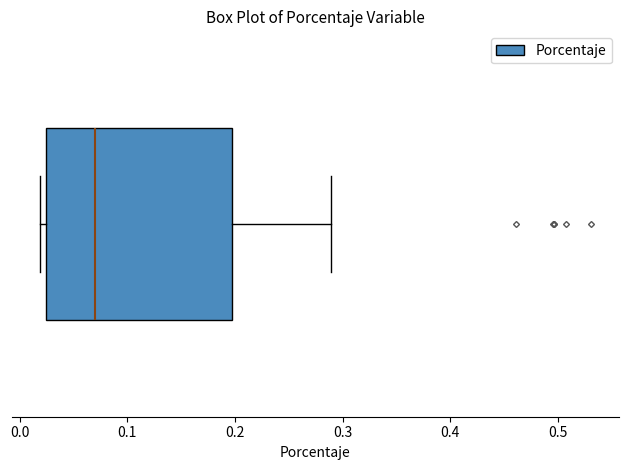

Where is the right edge of the box on the x-axis? The values are not printed on the chart, so give them approximately, as read against the axis.

0.20